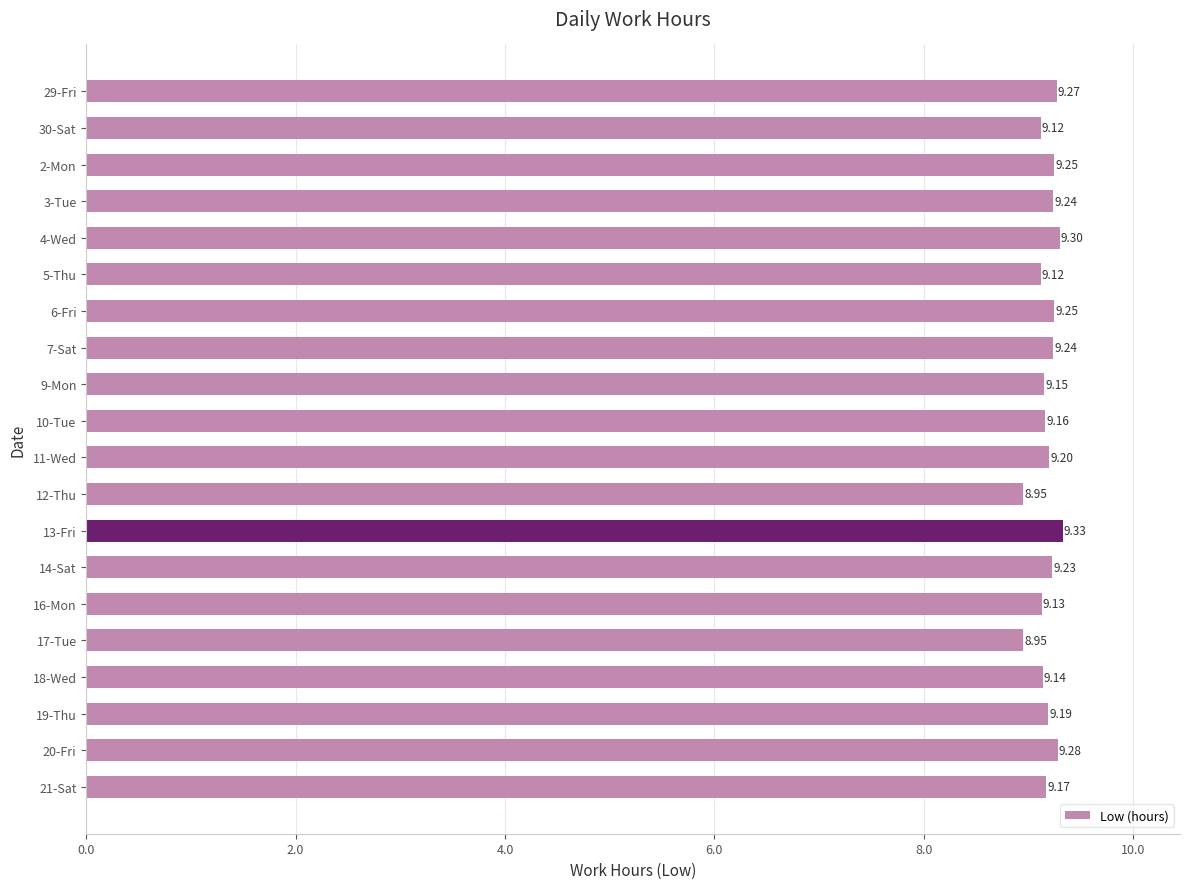

What is the sum of all values?

183.7